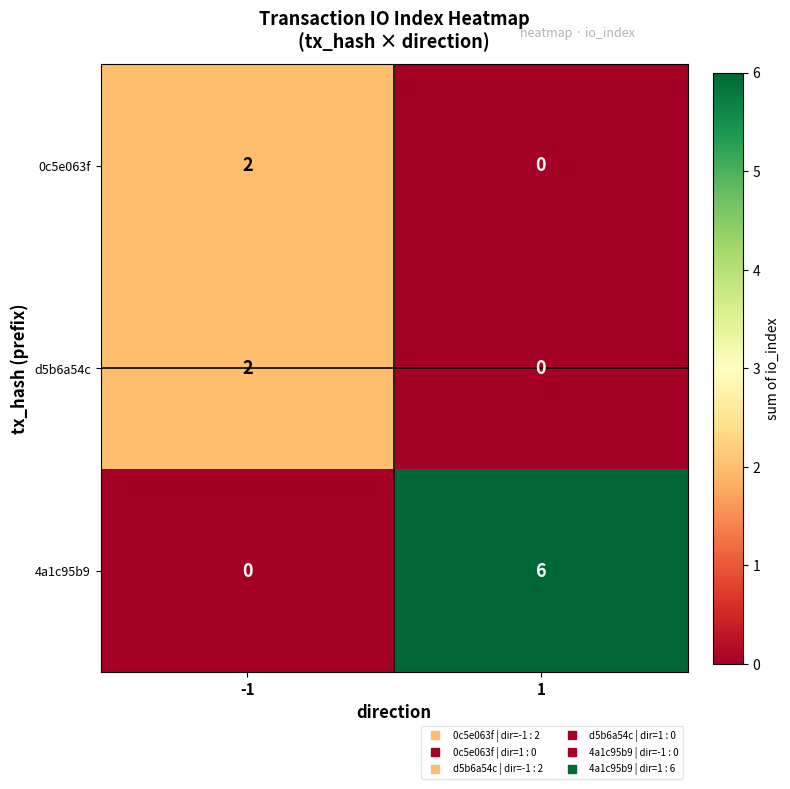

Which series has the largest total across all categories?

4a1c95b9